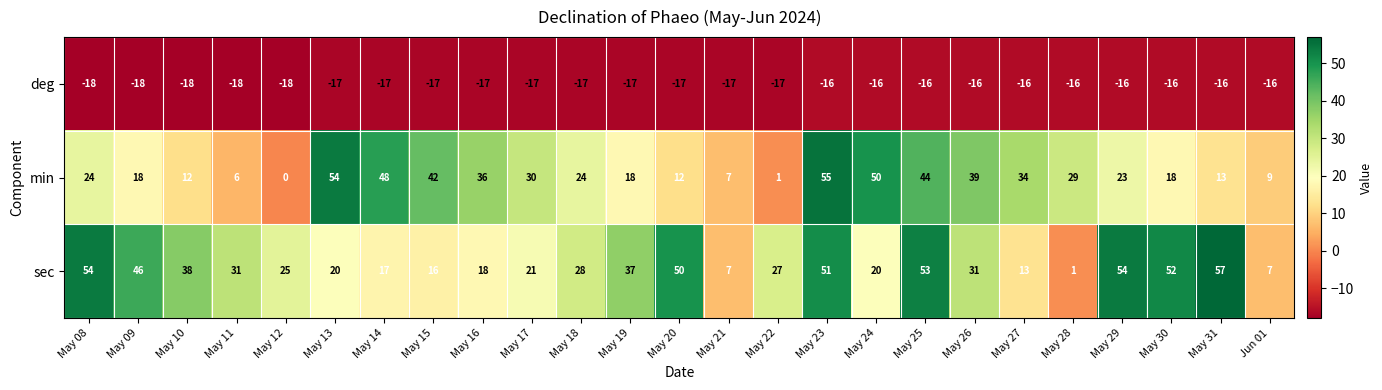

Rank the series by their maximum value, from highest to lowest.

sec, min, deg